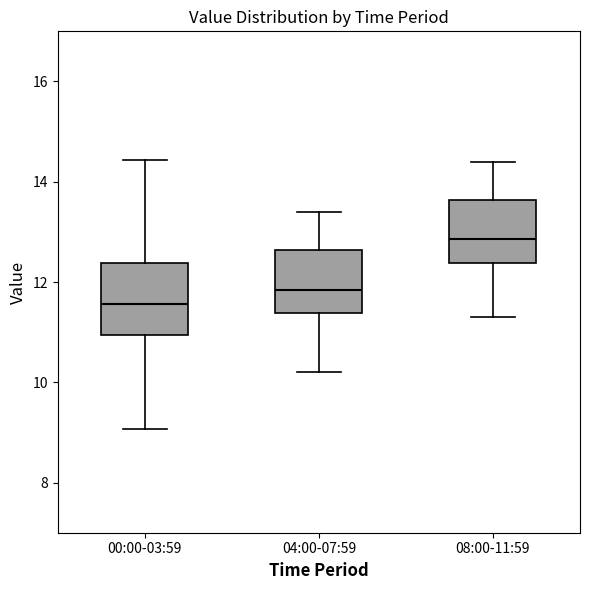

Reading left to right, transcribe this box plot: for each box, give where its median line is, the range the box spans, and where its two whiskers end, as read against the y-axis. The values are not printed on the chart, so give them approximately, as read against the axis.

00:00-03:59: median 11.6, box 11.0 to 12.4, whiskers 9.0 to 14.4
04:00-07:59: median 11.8, box 11.4 to 12.6, whiskers 10.2 to 13.4
08:00-11:59: median 12.8, box 12.4 to 13.6, whiskers 11.4 to 14.4